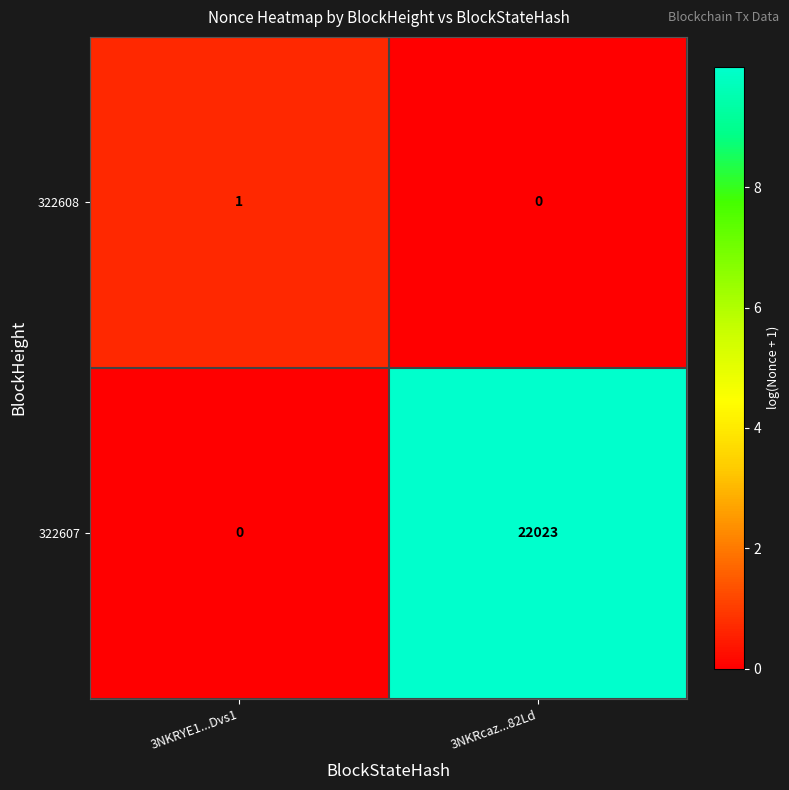

Reading right to left, extract all data points from this chart.

322608: 3NKRcaz...82Ld=0	3NKRYE1...Dvs1=1
322607: 3NKRcaz...82Ld=22023	3NKRYE1...Dvs1=0